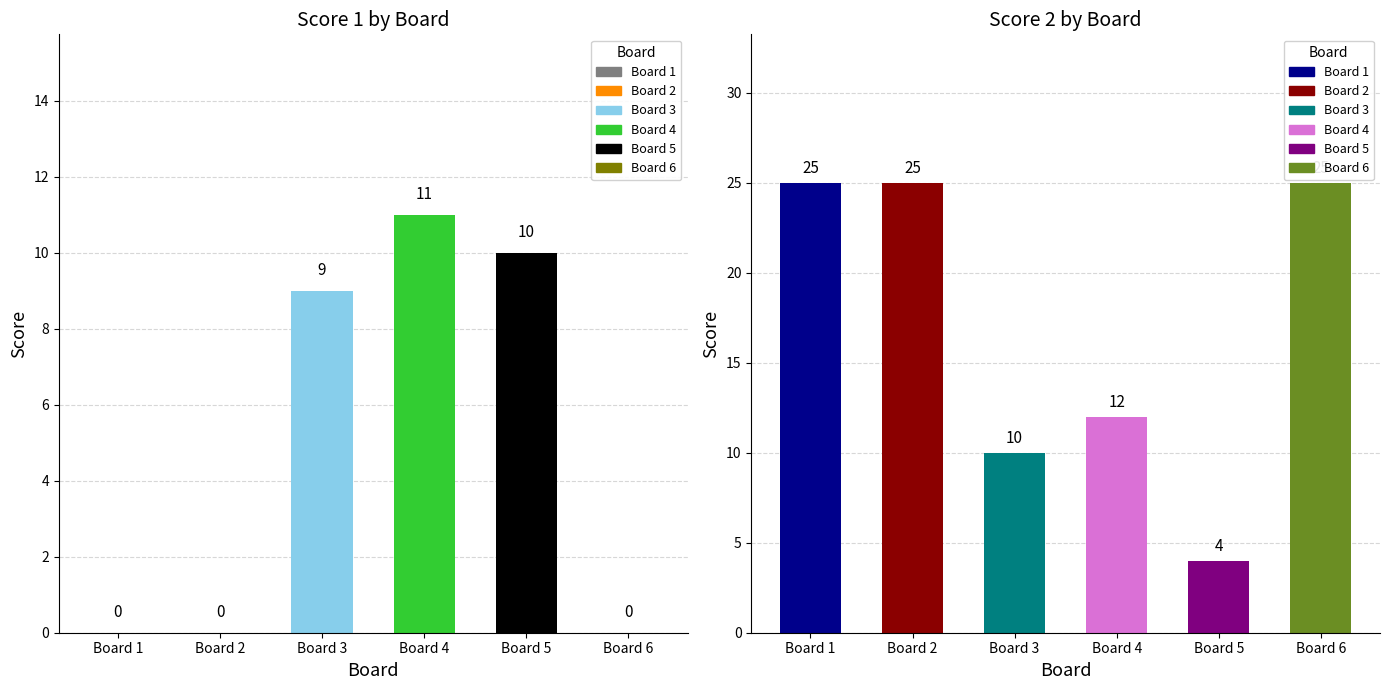

Is it true that Score 2 equals 5 at Board 5?

False